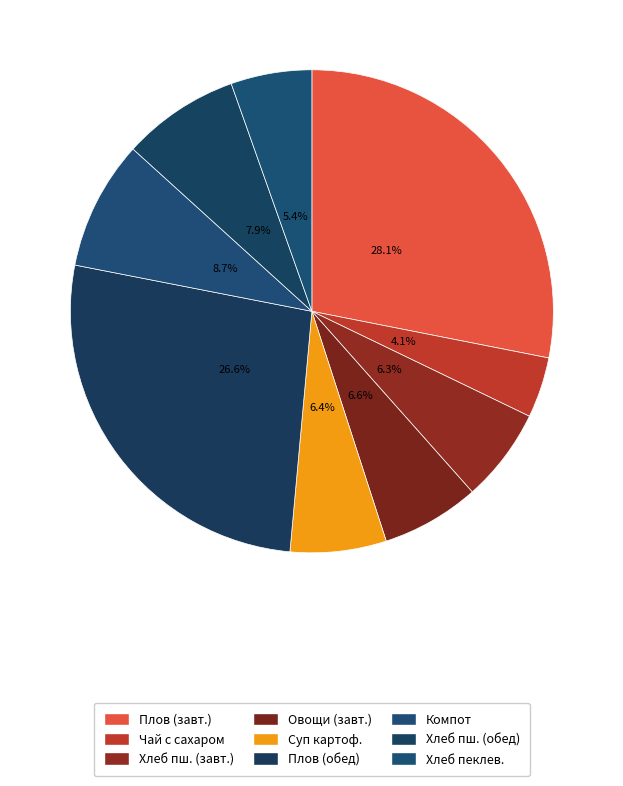

How many segments does this pie chart have?

9